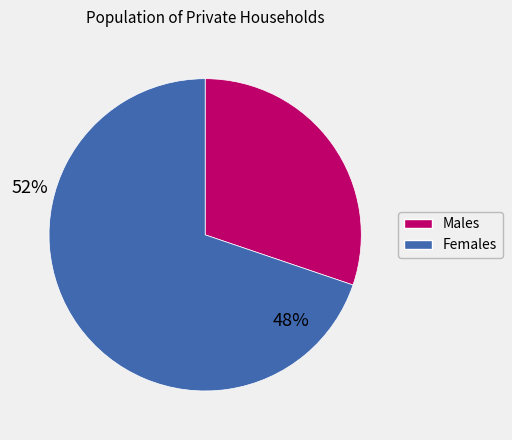

Is there a majority slice in this chart?

Yes